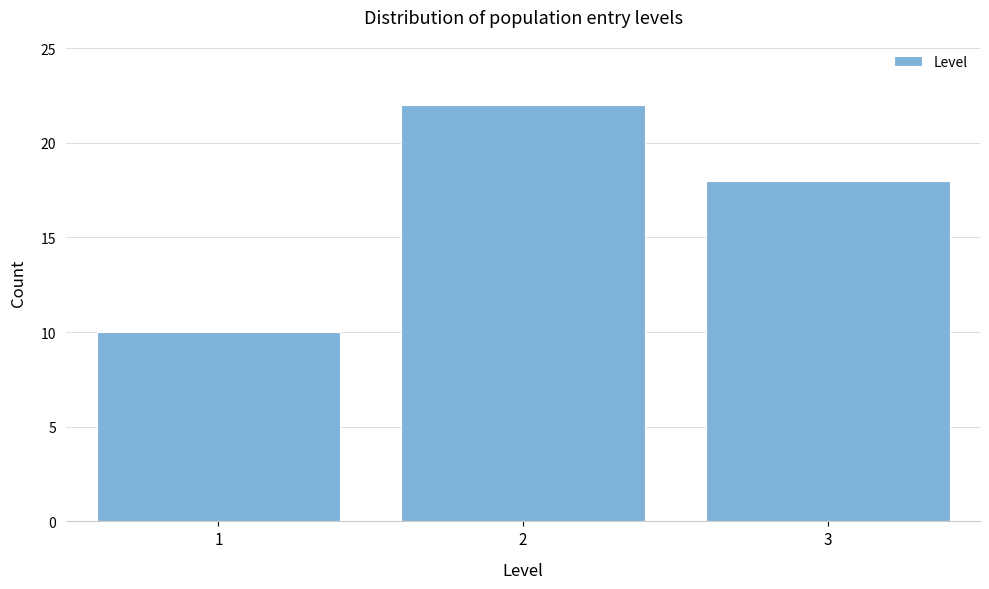

Reading left to right, extract all data points from this chart.

10	22	18